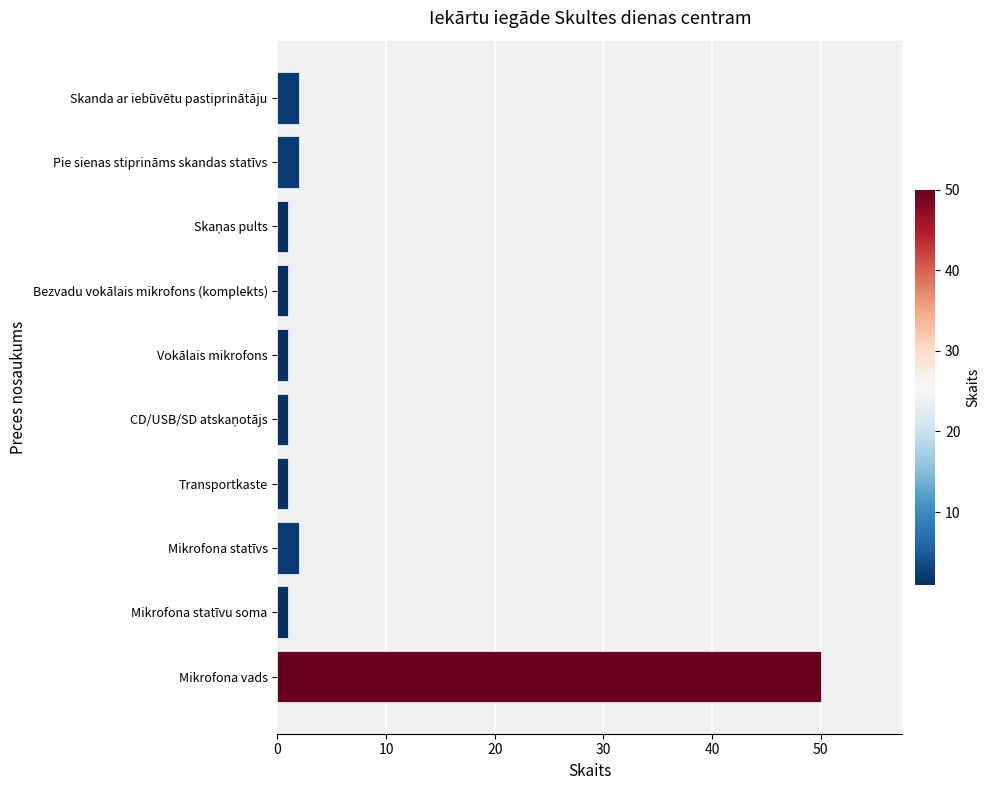

Which category has the highest value across all series?

Mikrofona vads